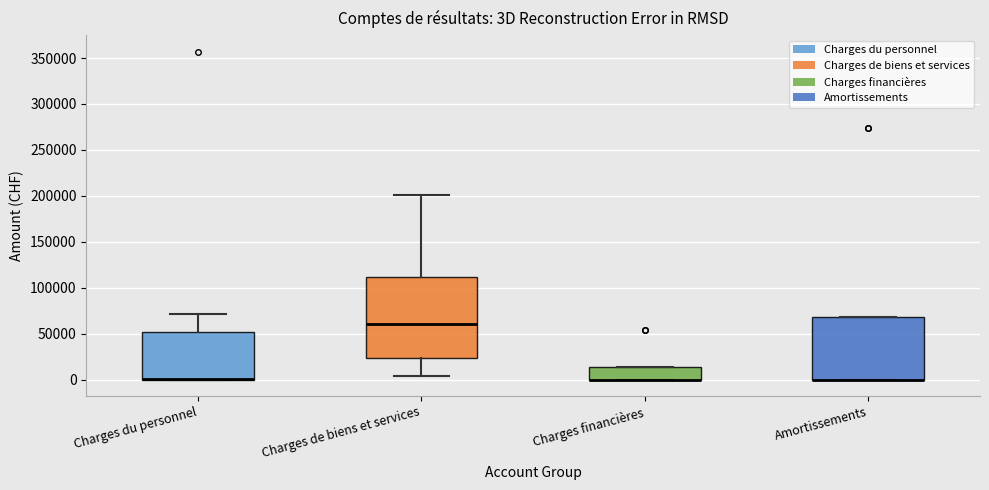

Where is the upper edge of the box for Charges financières on the y-axis? The values are not printed on the chart, so give them approximately, as read against the axis.

15000